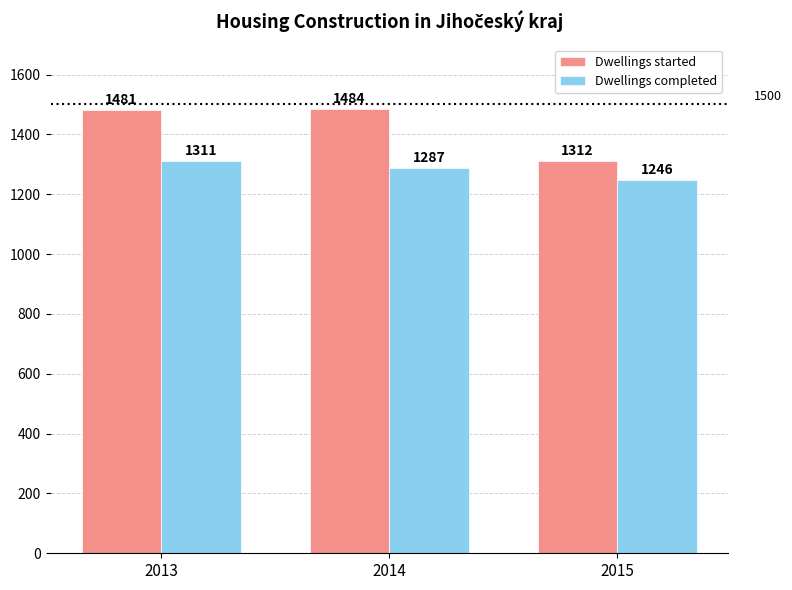

How many data points does each series have?

3